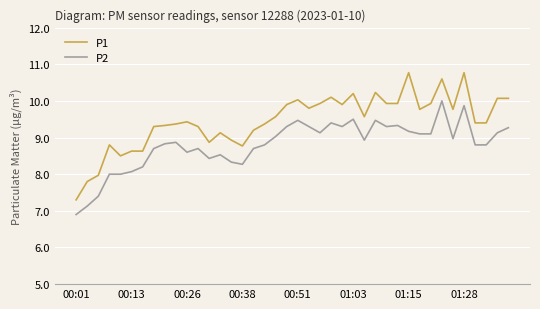

List the series in order of their overall mean, lowest first.

P2, P1